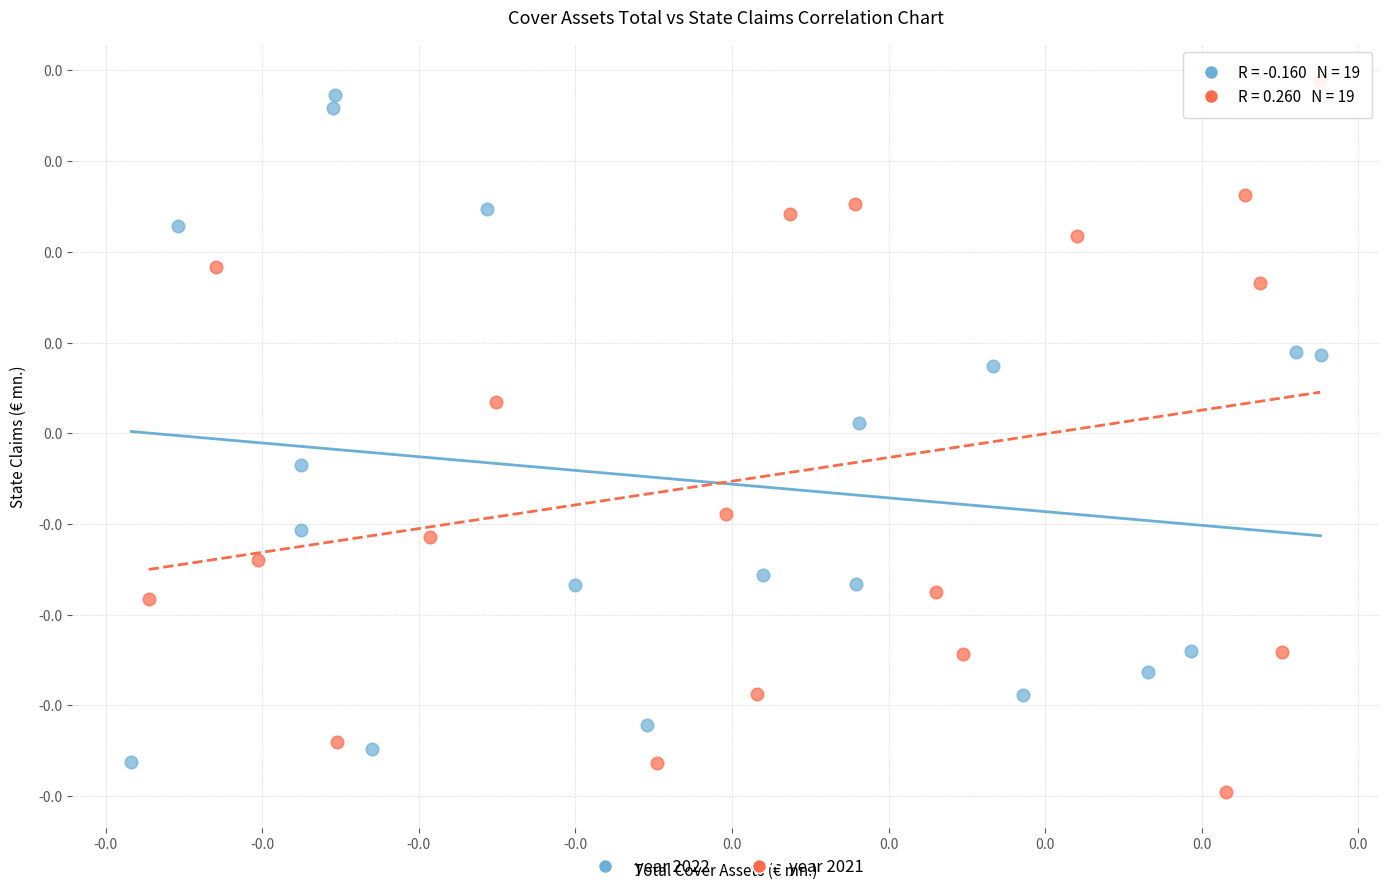

Which series contains the highest Y value?

year 2021